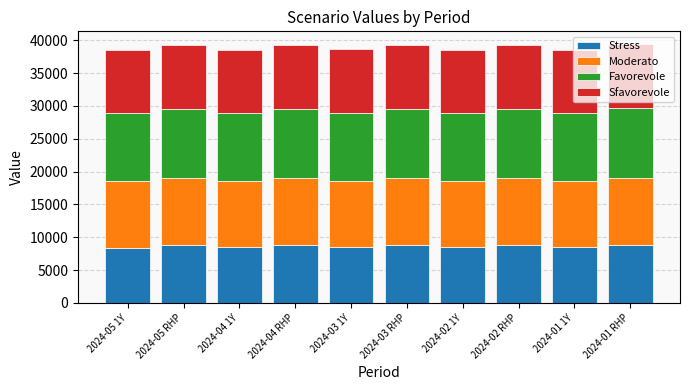

What is the minimum value for Stress?

8420